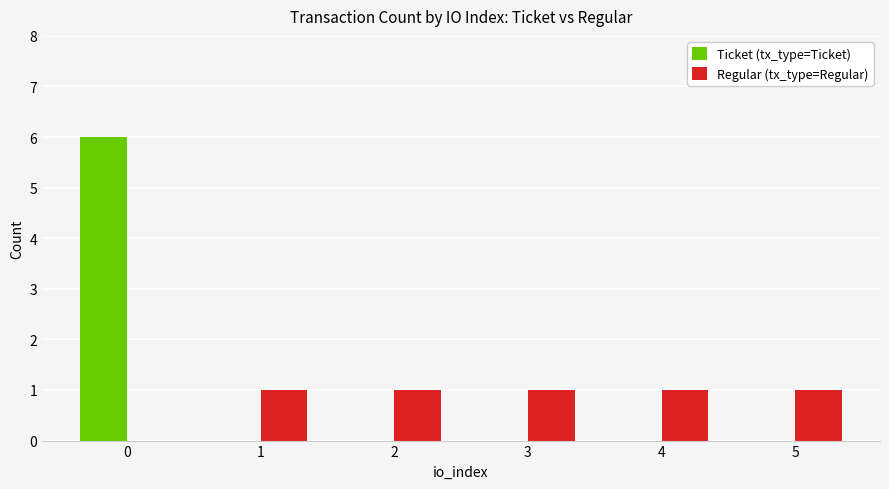

The Regular (tx_type=Regular) series shows -1 at 0. True or false?

False